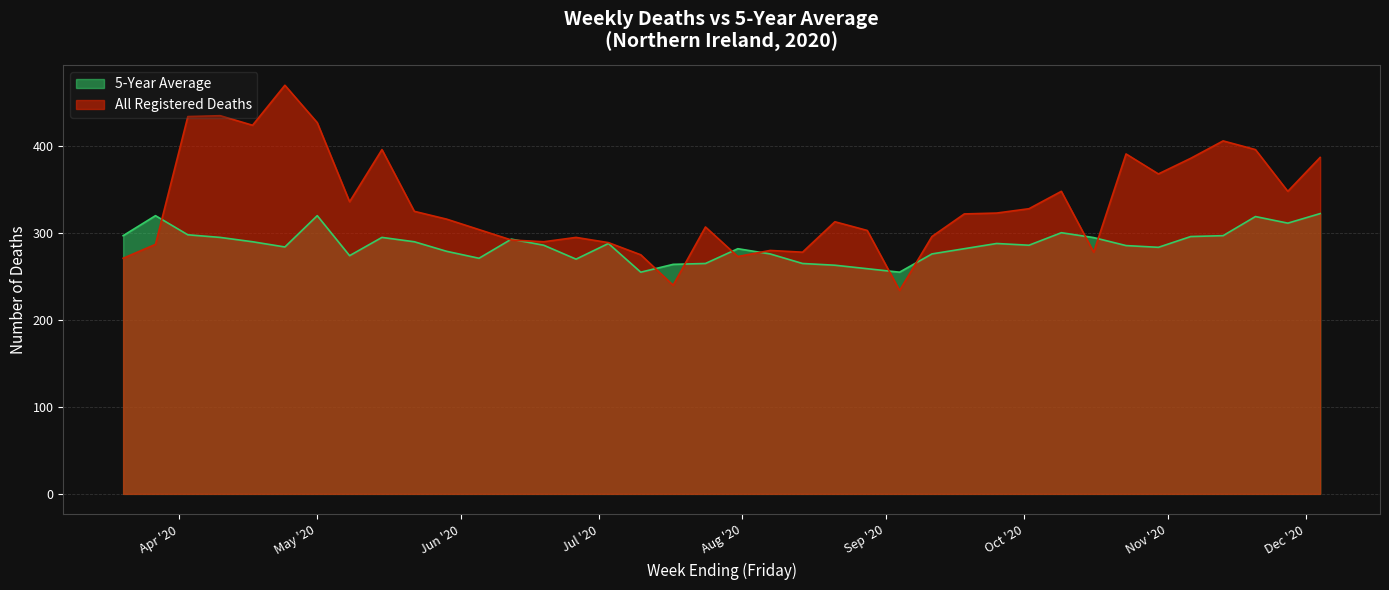

Is the value of All Registered Deaths at 2020-06-05 greater than the value of 5-Year Average at 2020-09-11?

Yes